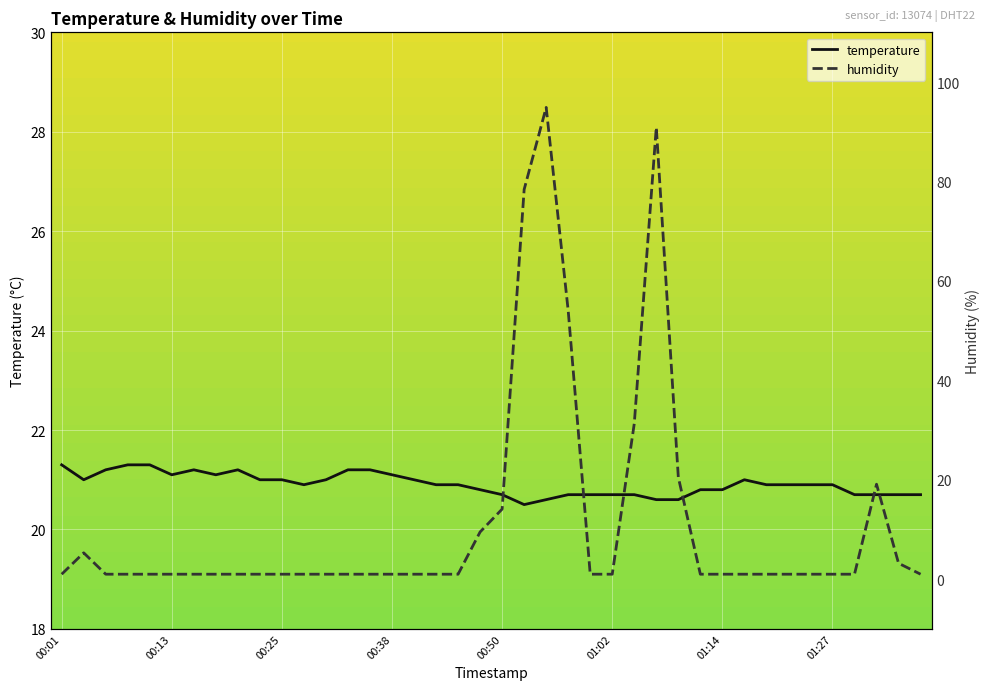

Which series has the largest total across all categories?

temperature